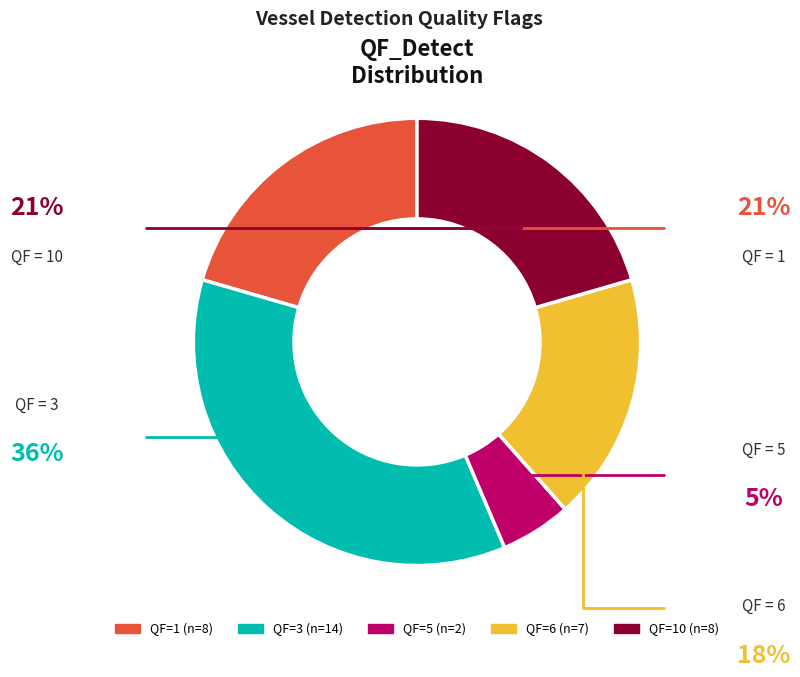

Does any single category account for the majority?

No